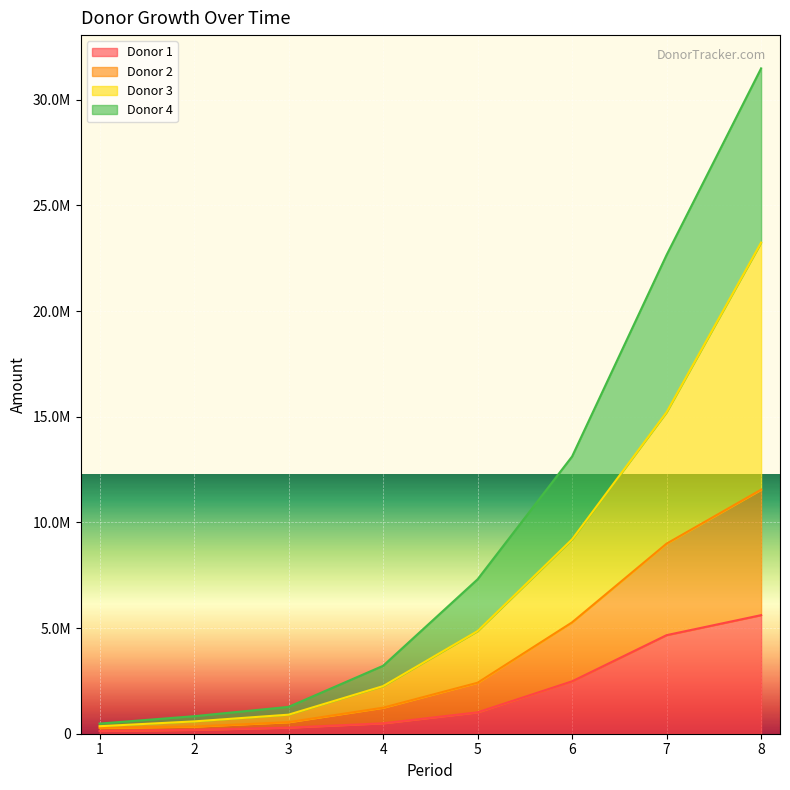

What are all the series names shown in the legend?

Donor 1, Donor 2, Donor 3, Donor 4